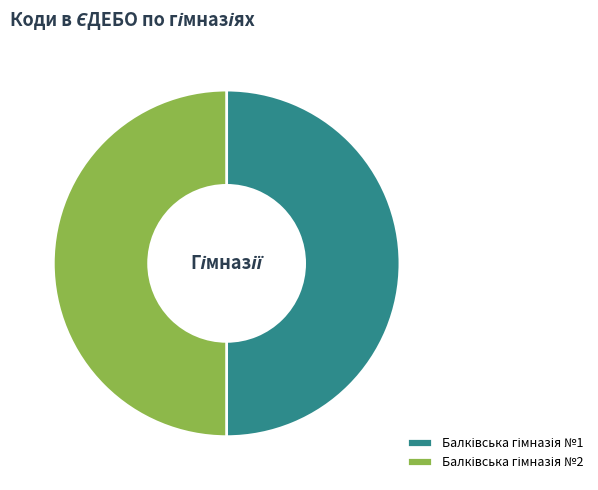

Which category has the biggest portion of the pie?

Балківська гімназія №1